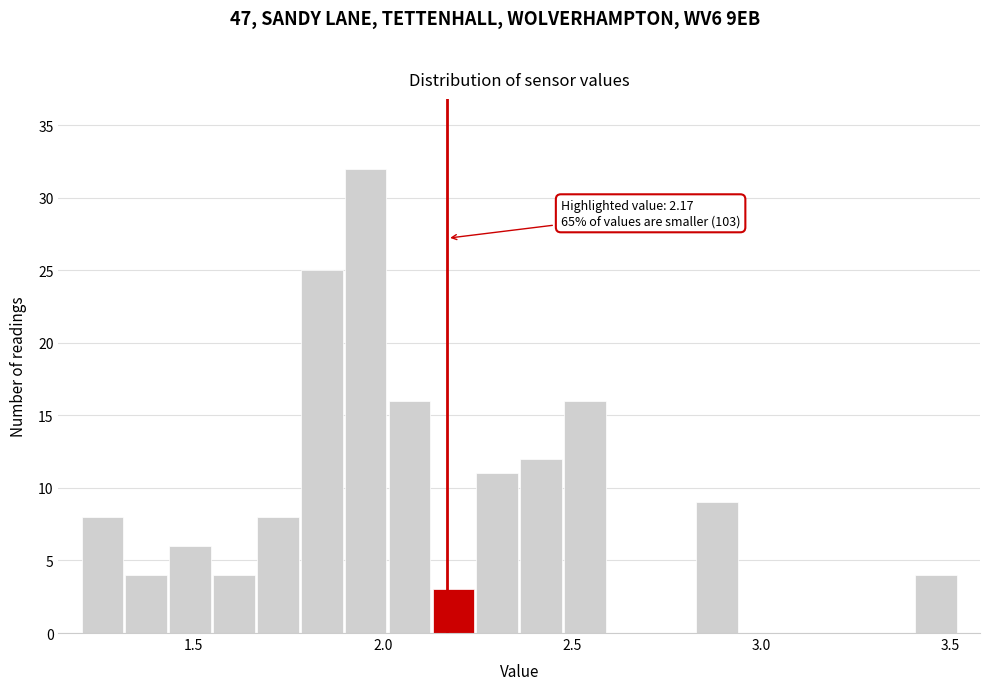

Around what value on the x-axis is the tallest bar? Give the approximate position of its centre, as read against the axis.

1.95